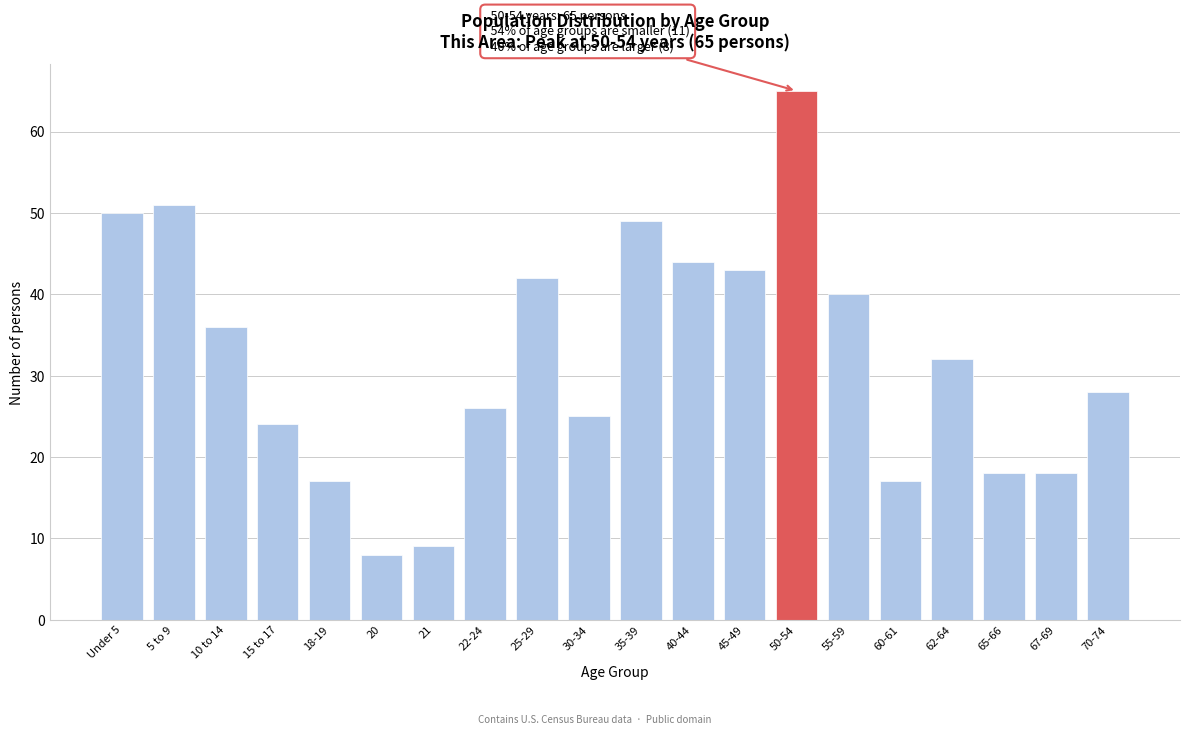

Reading left to right, transcribe all the data shown in this chart.

50	51	36	24	17	8	9	26	42	25	49	44	43	65	40	17	32	18	18	28